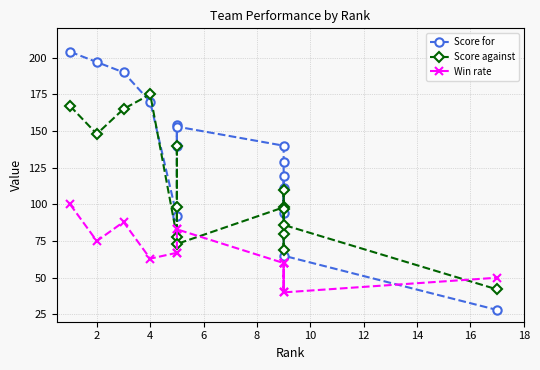

After their last crossing, which series has the higher values: Score for or Win rate?

Win rate